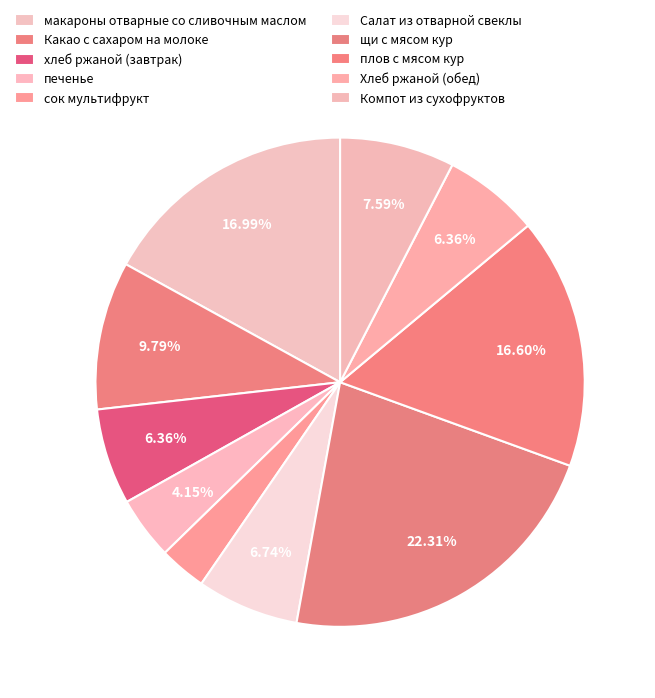

To the nearest percent, what is the difference between the largest and smallest slice percentages?

19%